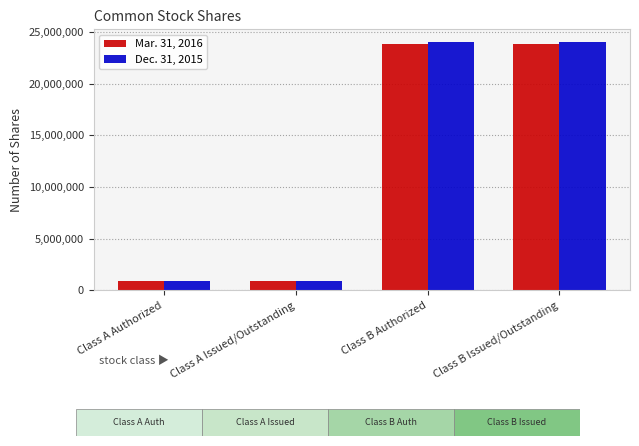

The value of Mar. 31, 2016 at Class A Issued/Outstanding is 950968. True or false?

True